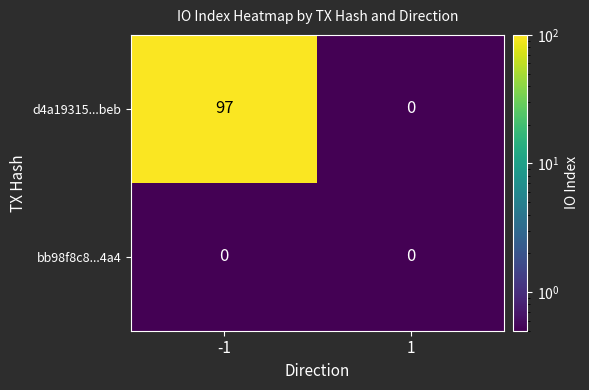

True or false: d4a19315...beb has a value of 56 at 1.

False